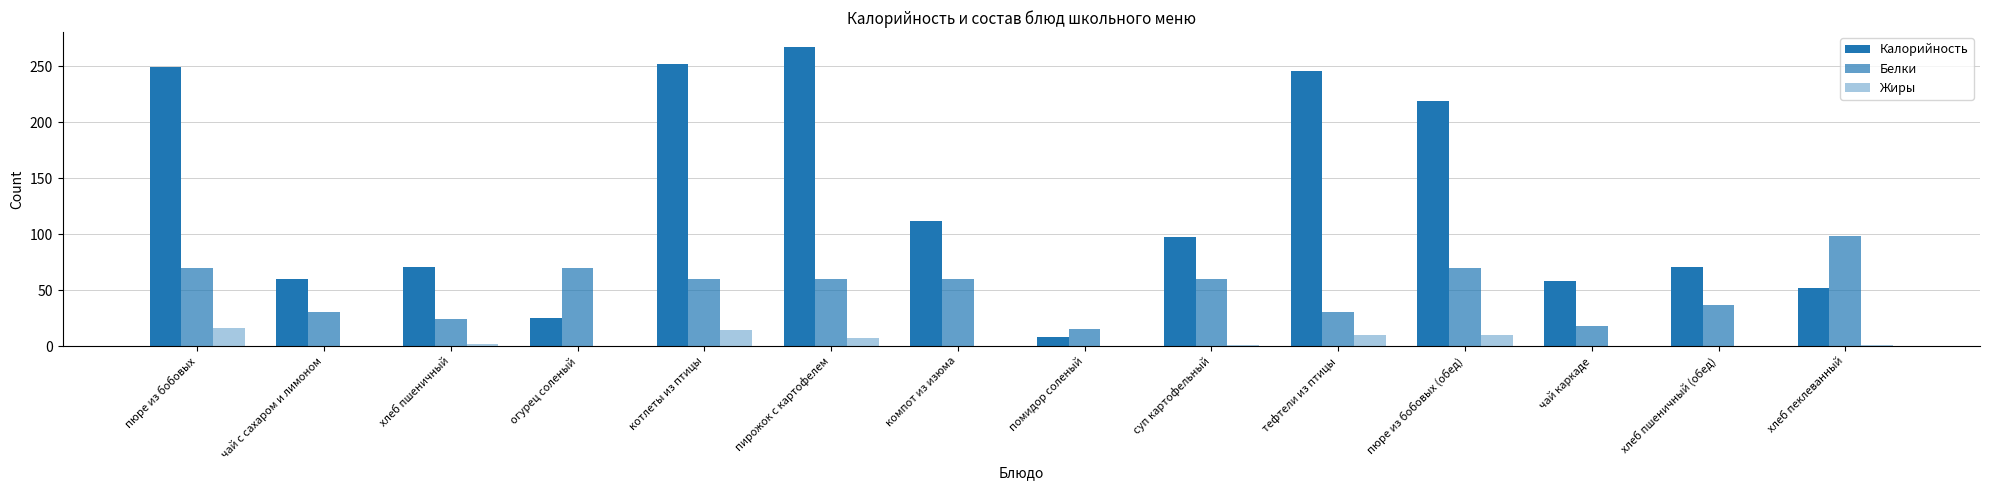

Rank the categories by Жиры value from lowest to highest.

чай с сахаром и лимоном, огурец соленый, компот из изюма, помидор соленый, чай каркаде, хлеб пшеничный (обед), суп картофельный, хлеб пеклеванный, хлеб пшеничный, пирожок с картофелем, тефтели из птицы, пюре из бобовых (обед), котлеты из птицы, пюре из бобовых